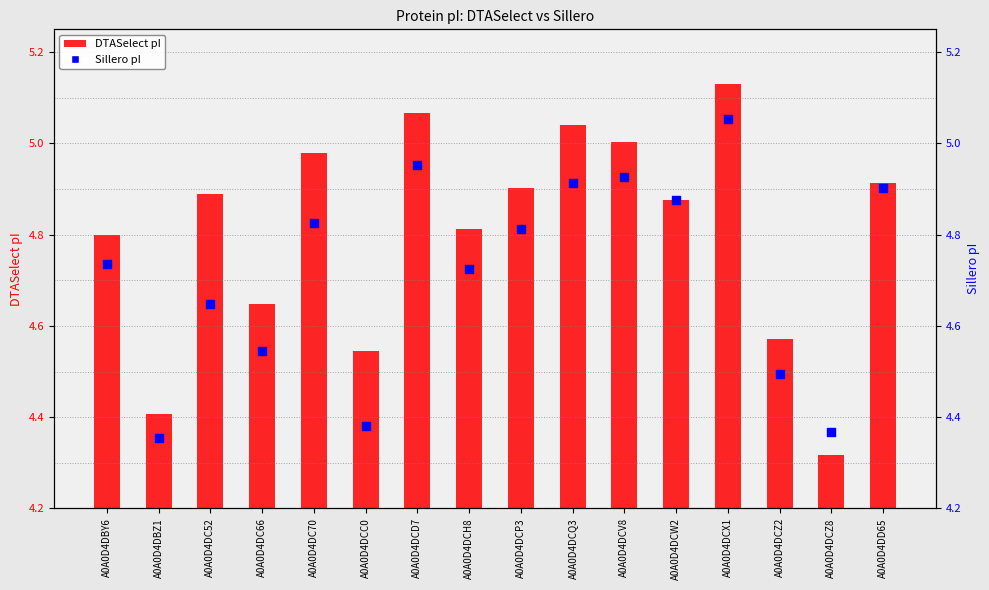

Between A0A0D4DCH8 and A0A0D4DCQ3, which is larger?

A0A0D4DCQ3